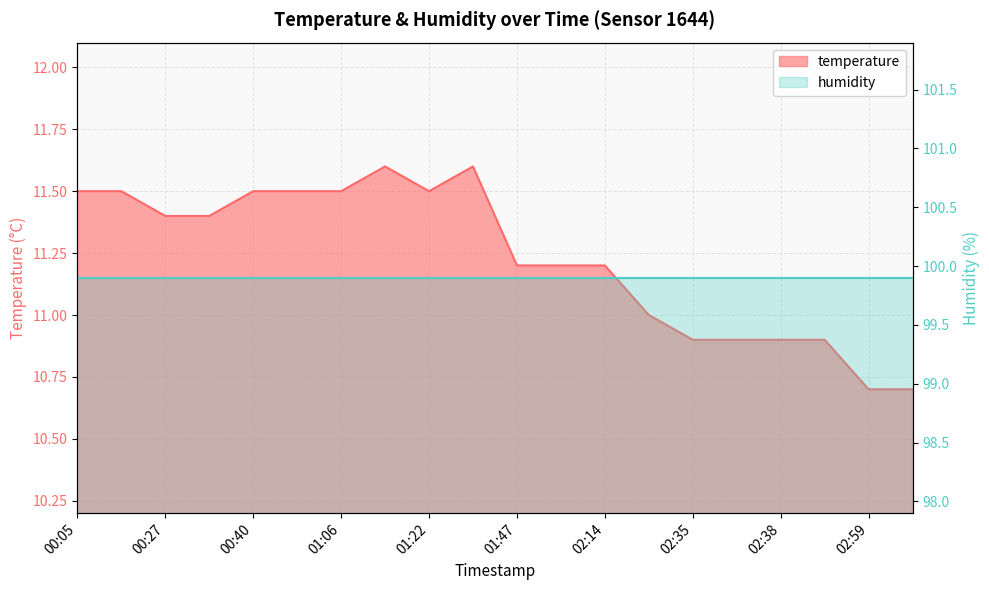

What is the average value?

11.2